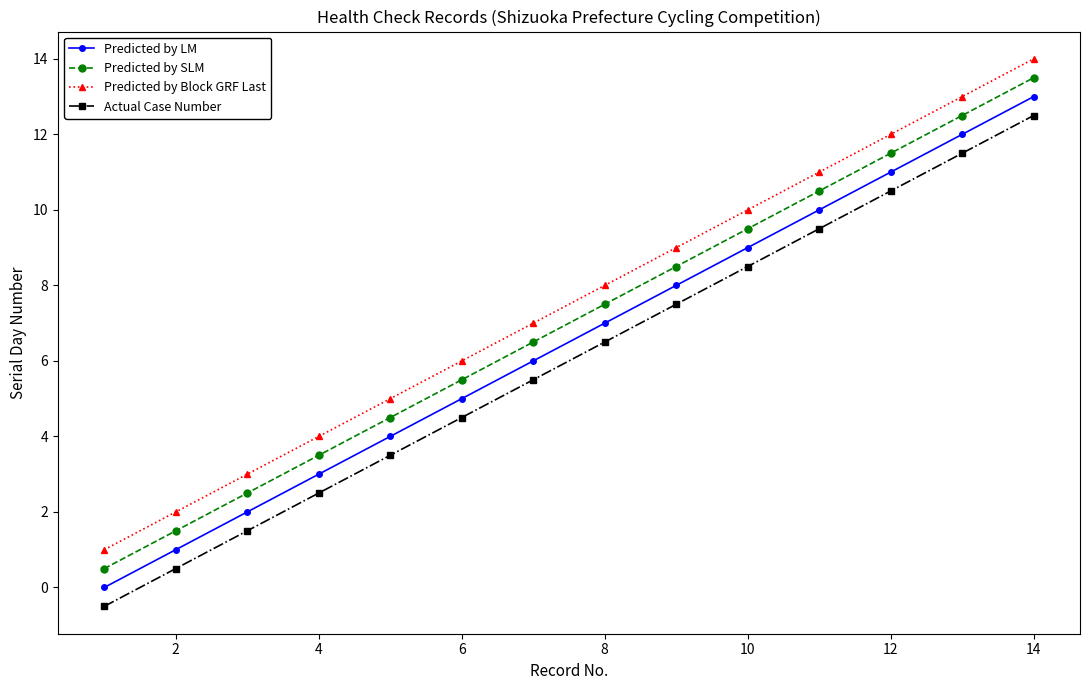

Is this an area chart (filled region under the line)?

No